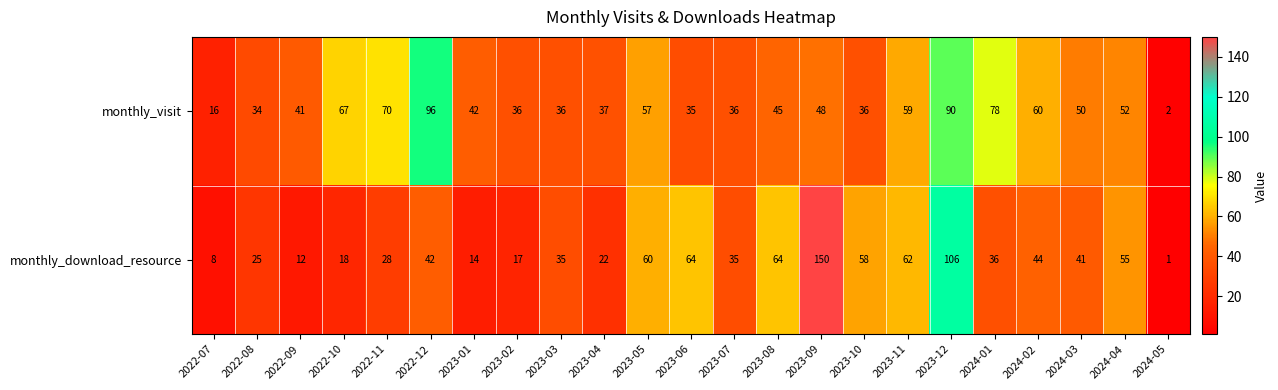

True or false: monthly_download_resource has a value of 41 at 2024-03.

True